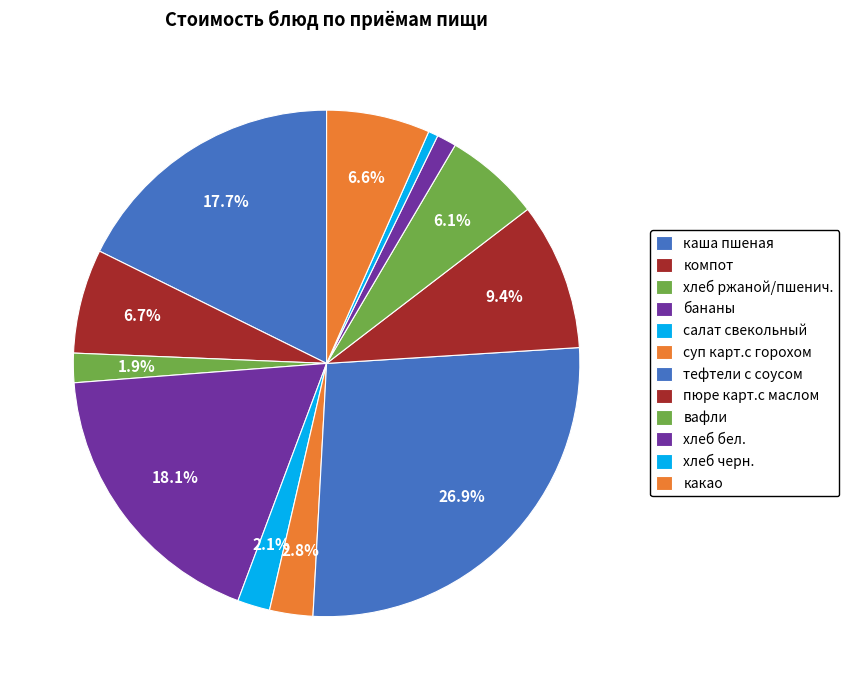

The компот slice represents 7% of the pie. True or false?

True